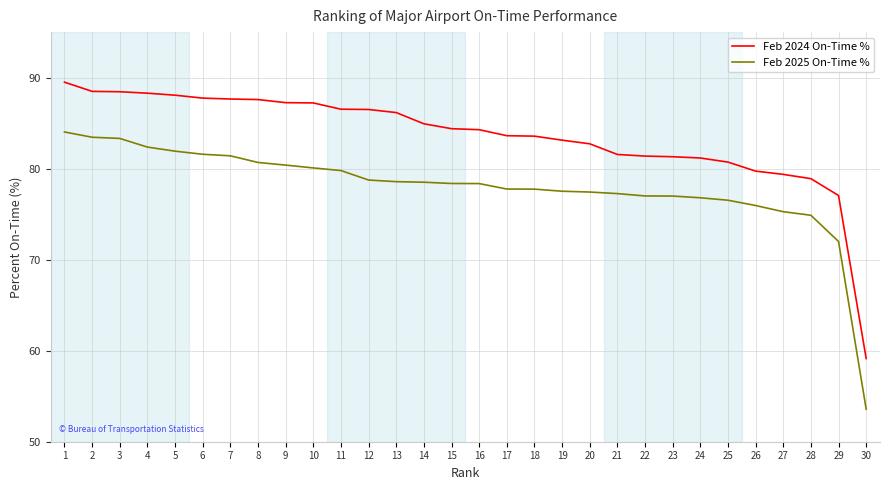

At which category is the sum across all series the highest?

1